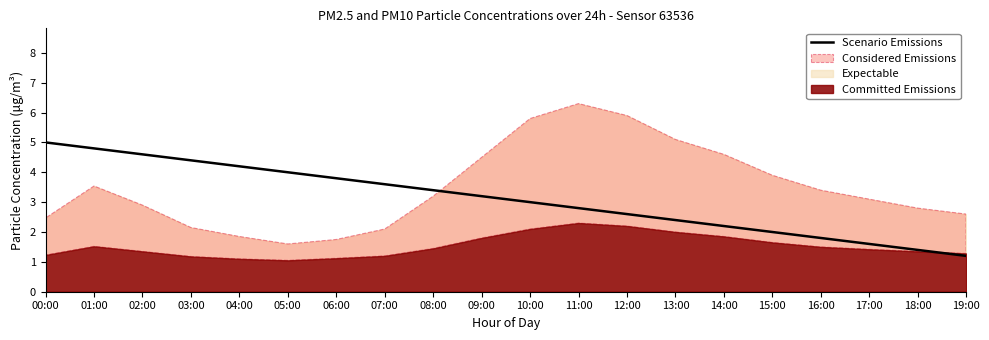

The value at 03:00 is 4.4. True or false?

True